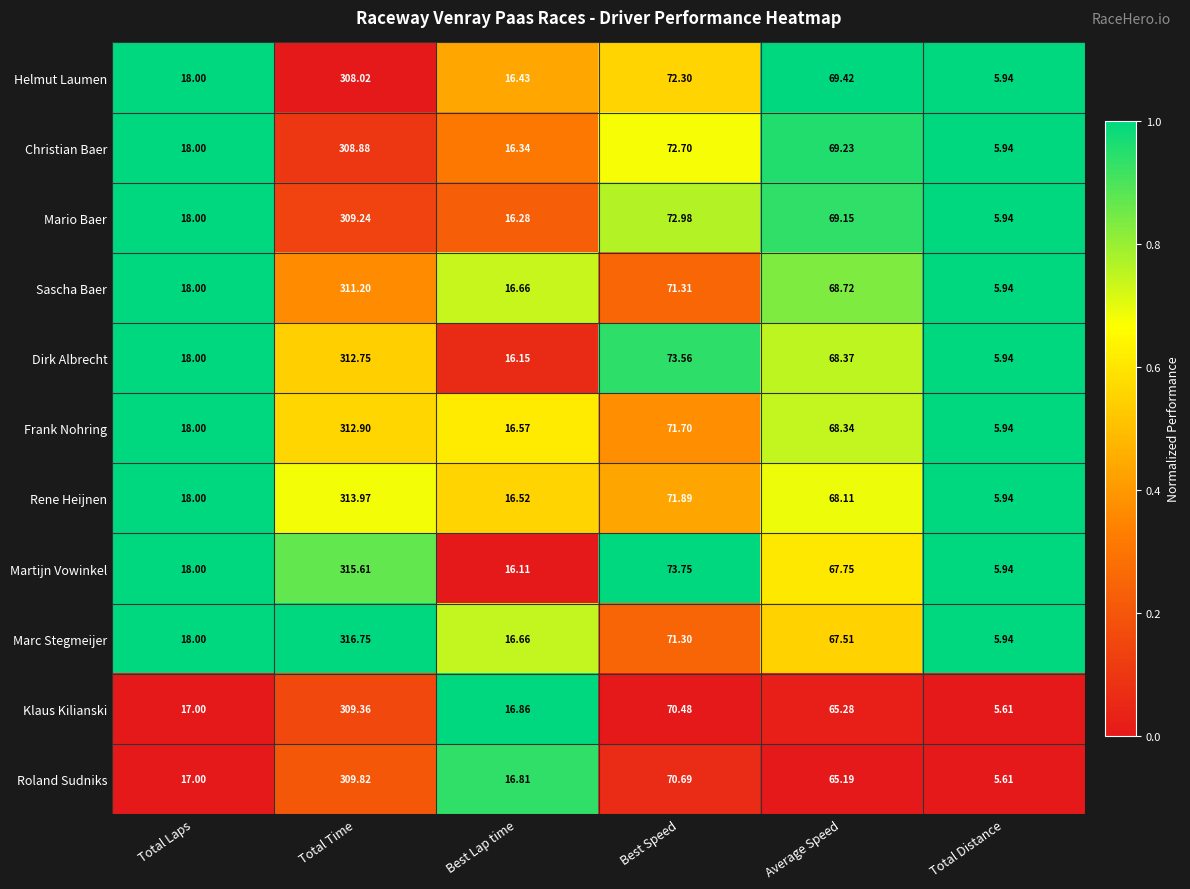

At Total Time, list the series in order from largest to smallest.

Marc Stegmeijer, Martijn Vowinkel, Rene Heijnen, Frank Nohring, Dirk Albrecht, Sascha Baer, Roland Sudniks, Klaus Kilianski, Mario Baer, Christian Baer, Helmut Laumen